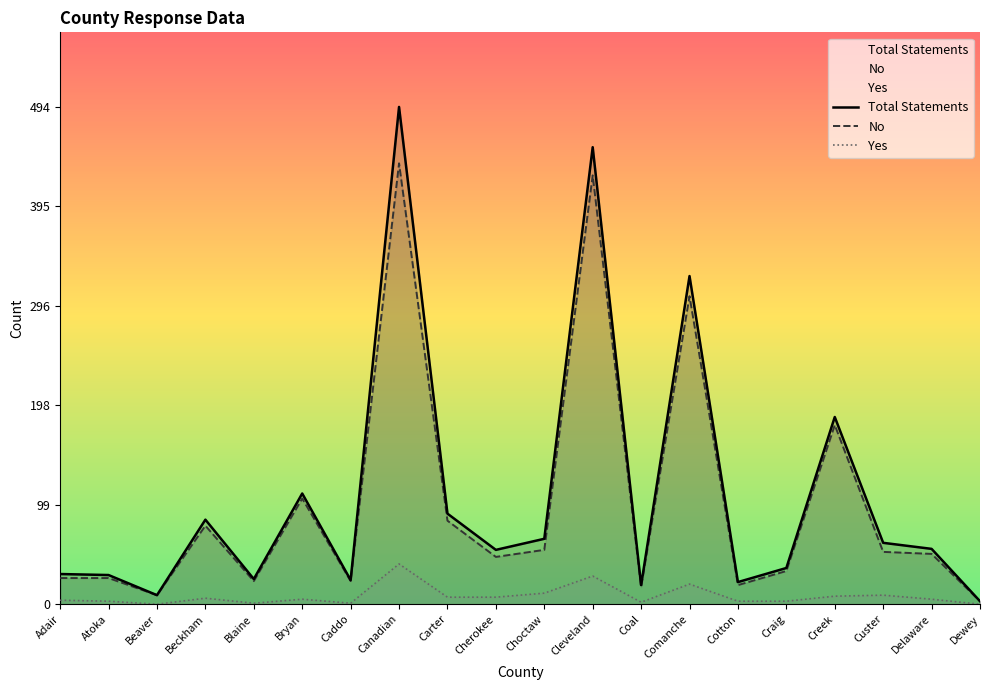

At how many categories does at least one series exceed 138?

4